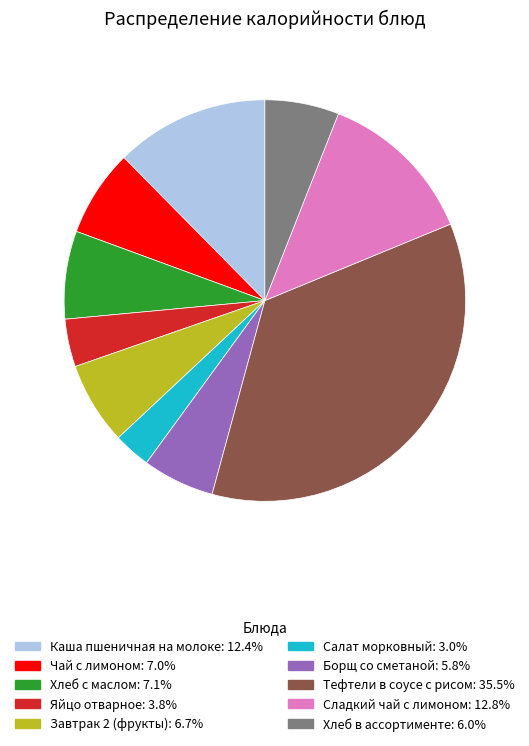

Is the sum of Салат морковный: 3.0% and Хлеб с маслом: 7.1% greater than half?

No